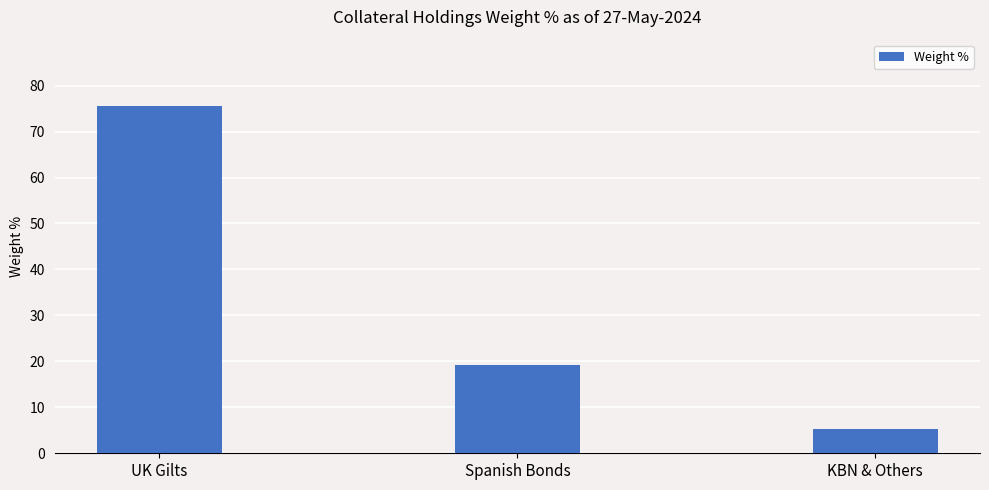

Is it true that the value at UK Gilts is 75.7?

True